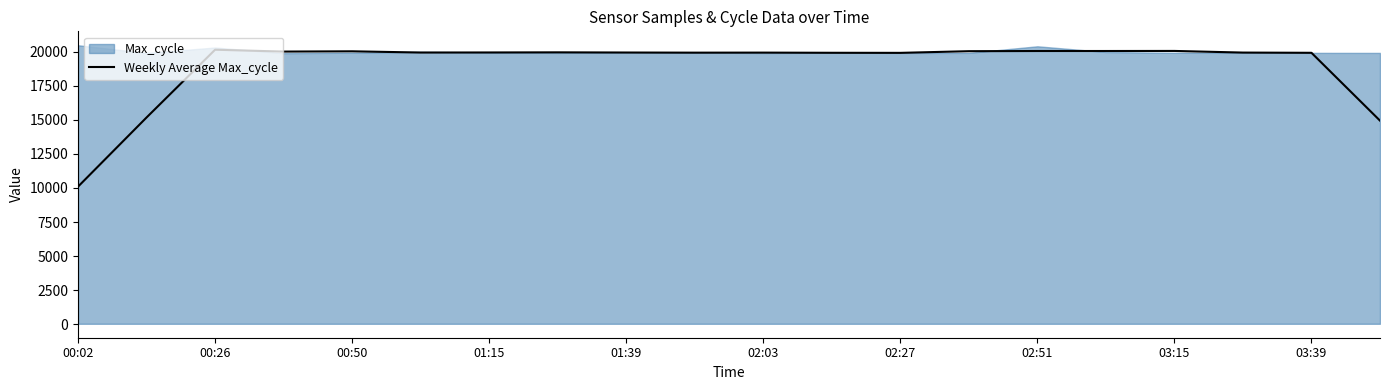

How many points are higher than both their immediate neighbors (excluding endpoints)?

5